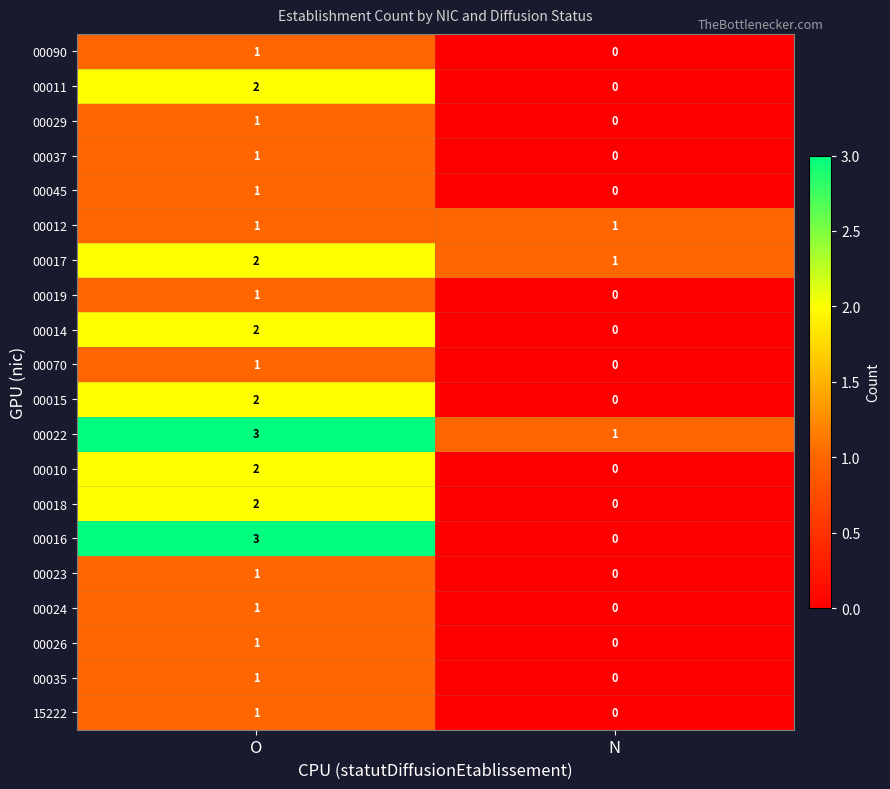

Which series has the widest spread of values?

00016